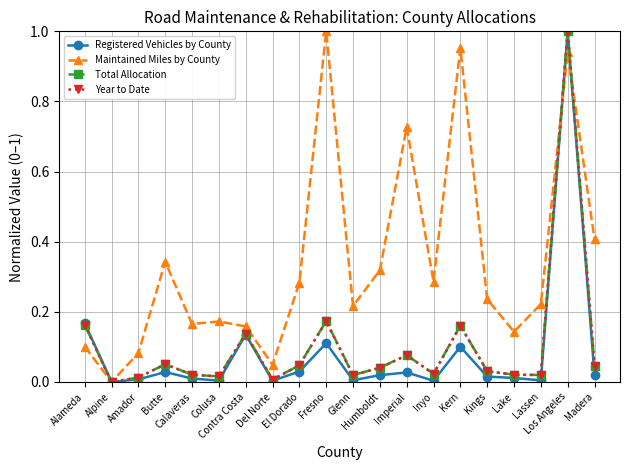

How many series are shown in this chart?

4